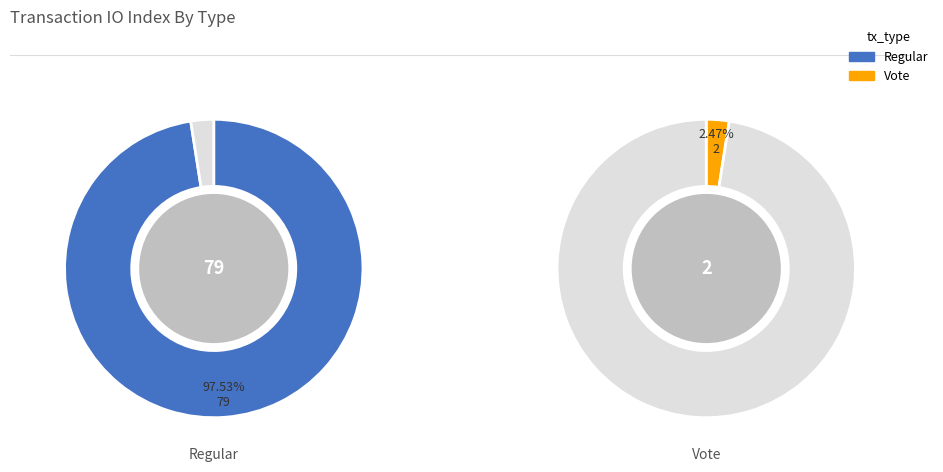

To the nearest percent, what portion does 1 represent?

2%